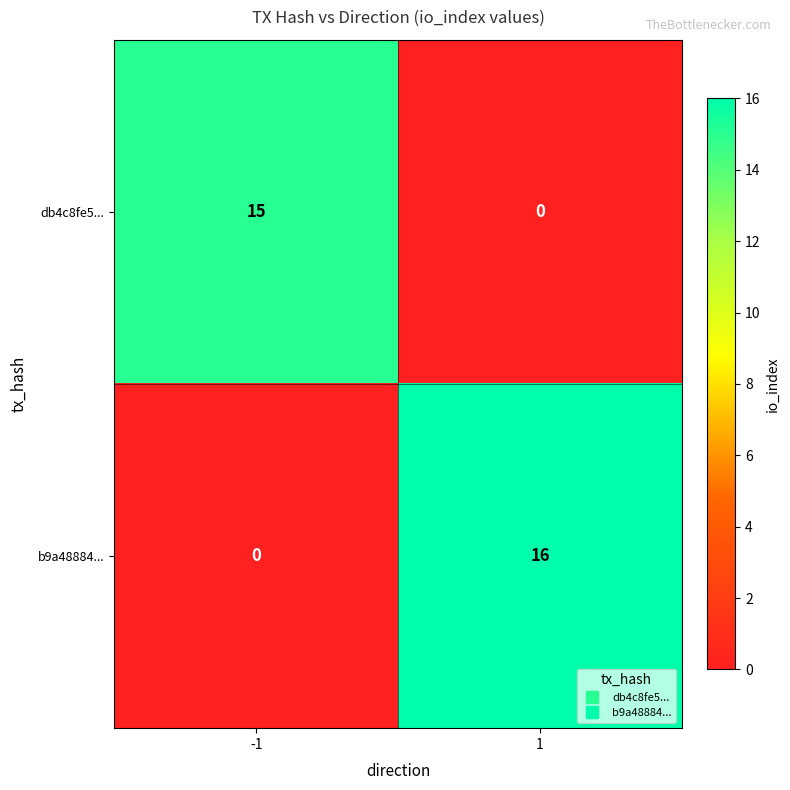

Reading left to right, list all the values displayed in this chart.

db4c8fe5...: 15	0
b9a48884...: 0	16